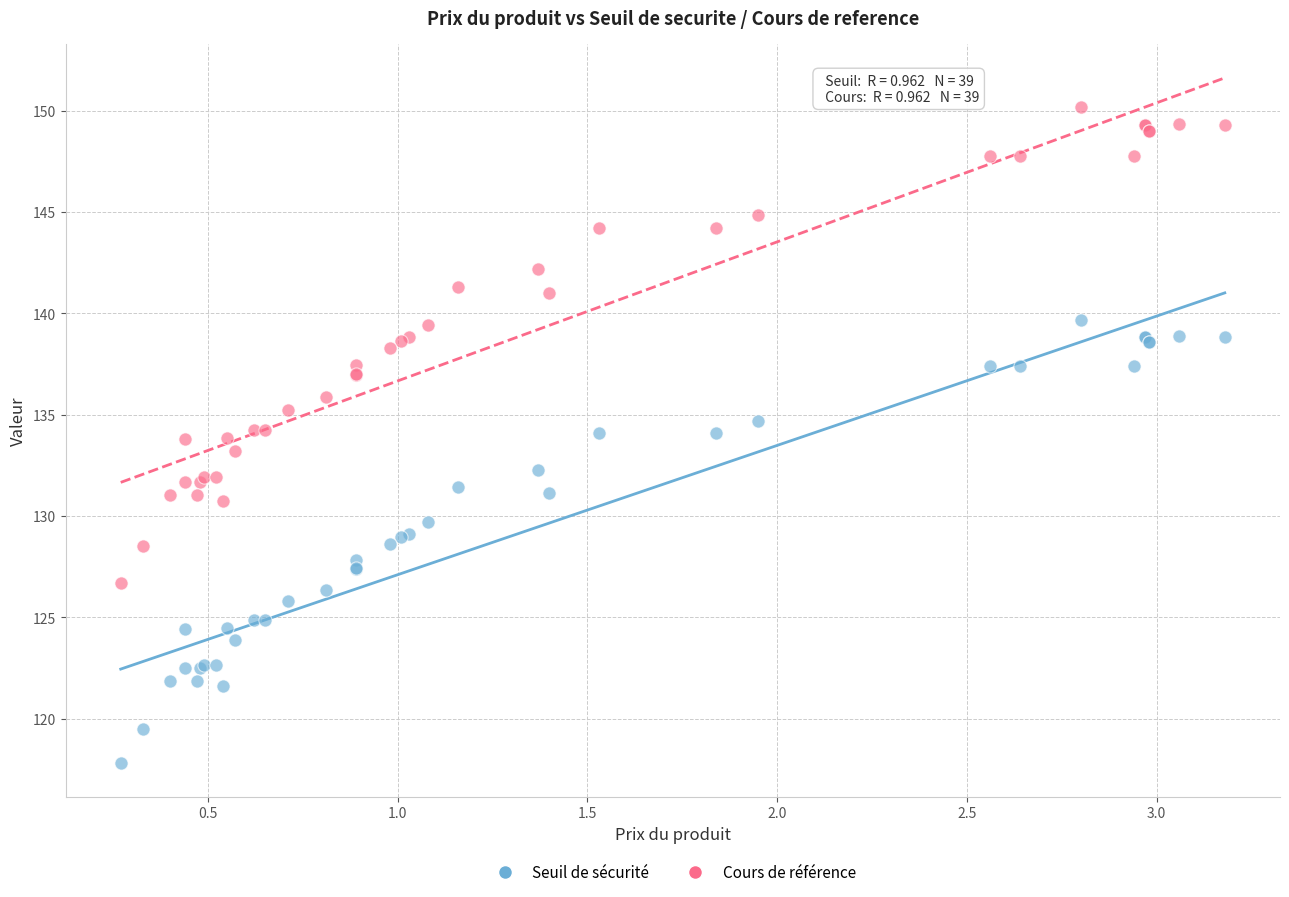

Which series has the widest spread of Y values?

Cours de référence